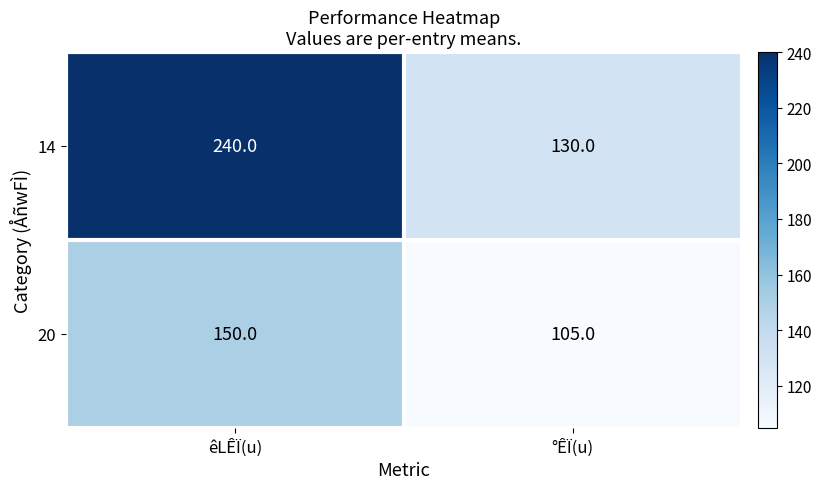

Is it true that 20 equals 259 at êLÊÏ(u)?

False